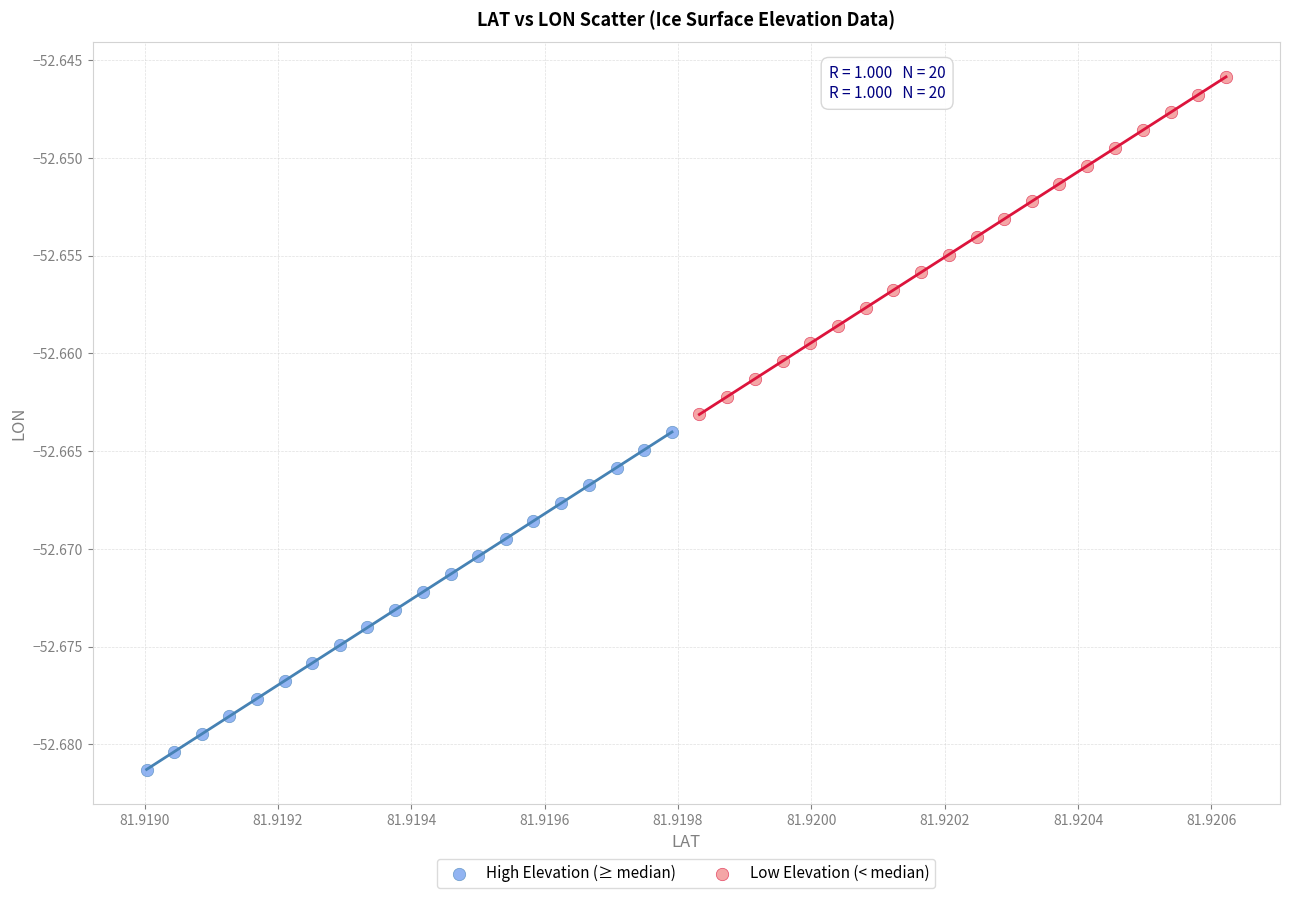

Which series contains the lowest Y value?

High Elevation (≥ median)